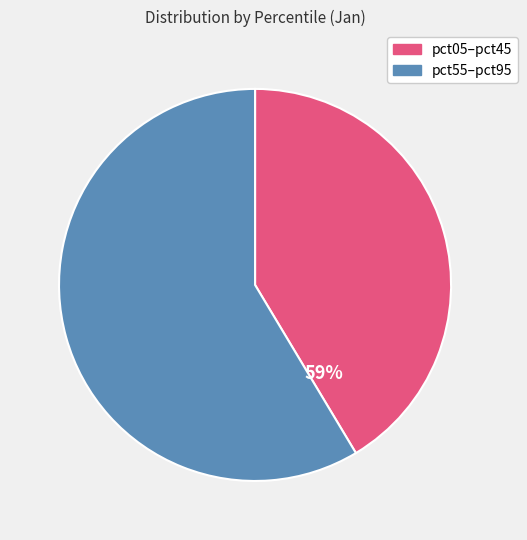

Do pct85 and pct95 together represent more than half of the pie?

No